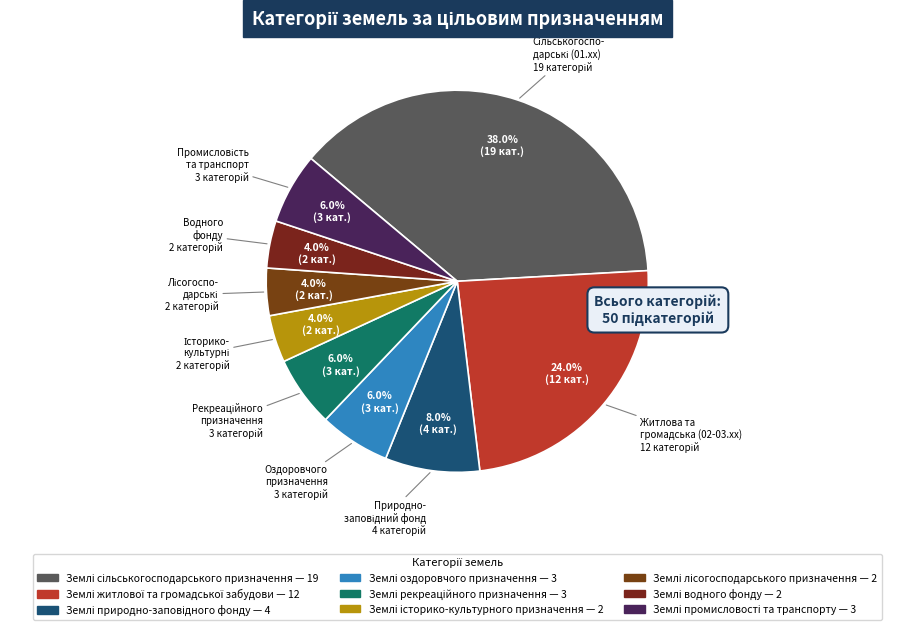

How many segments does this pie chart have?

9